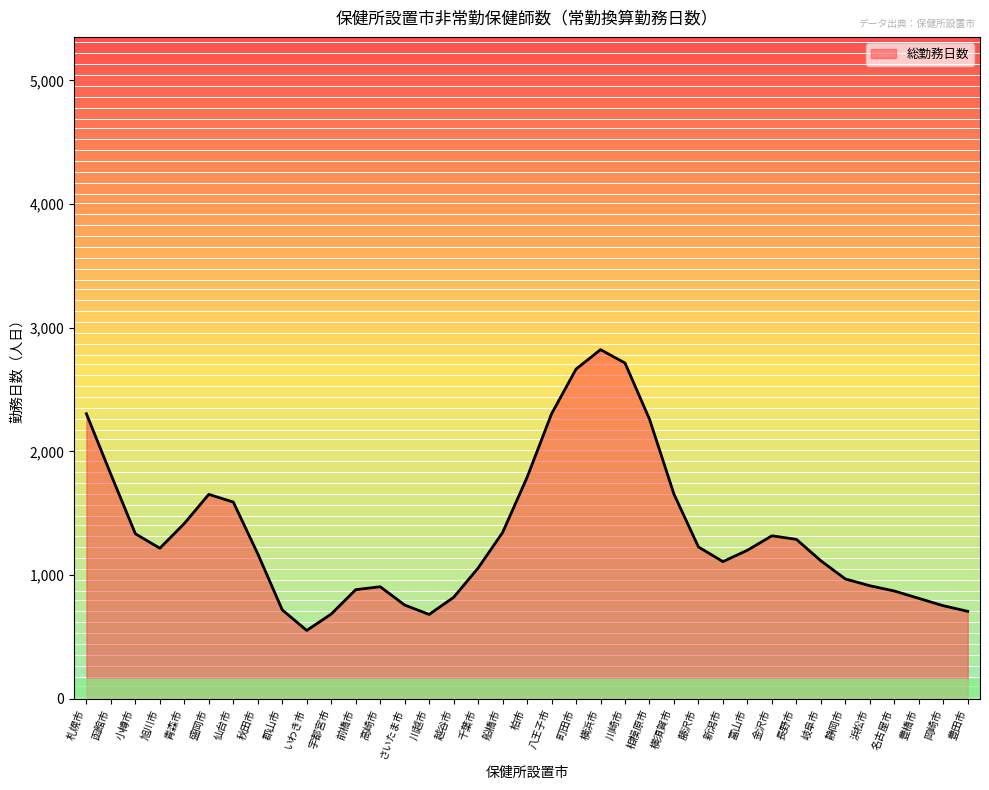

What is the ratio of the value at 浜松市 to the value at 八王子市?

0.4